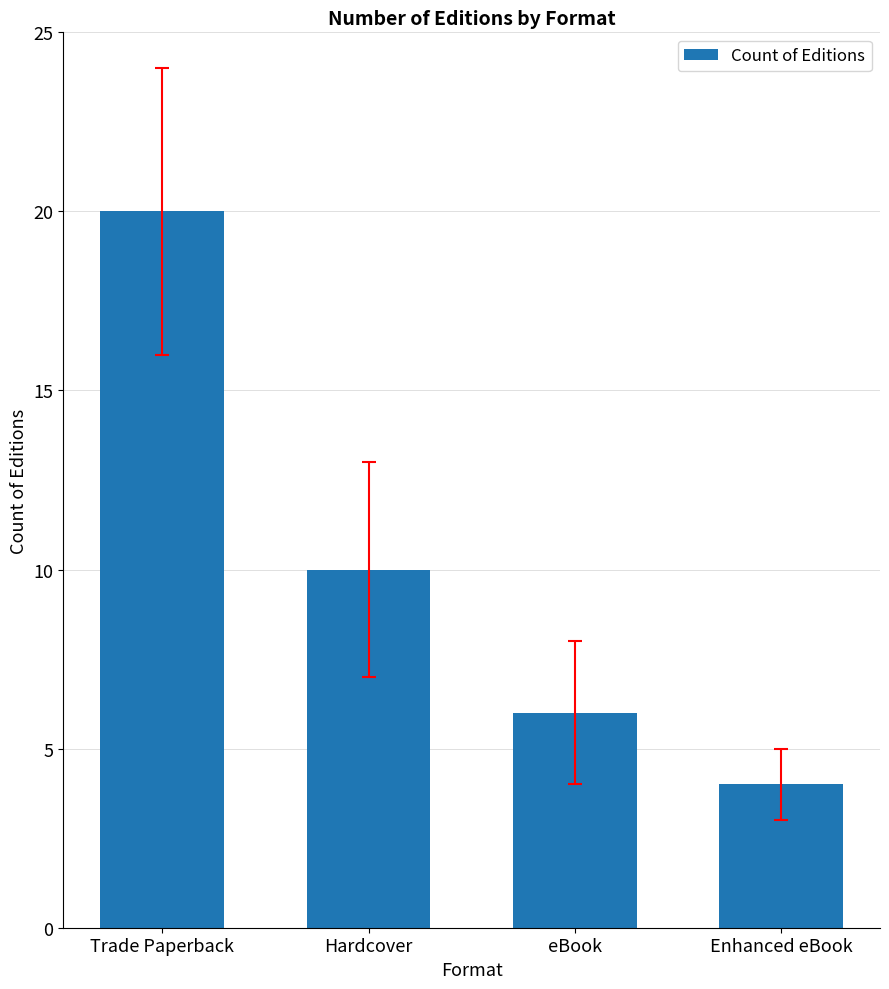

At which label does the data first exceed 10?

Trade Paperback